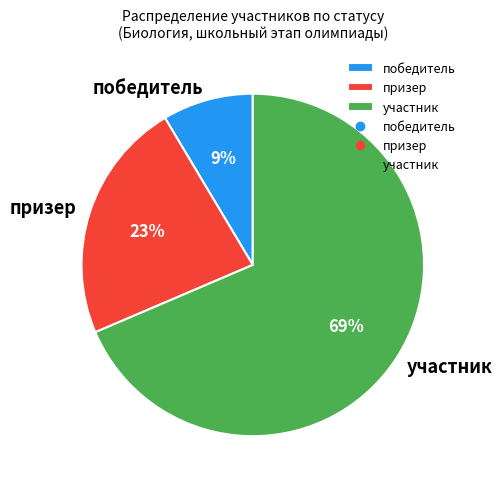

What percentage is the призер slice, to the nearest percent?

23%